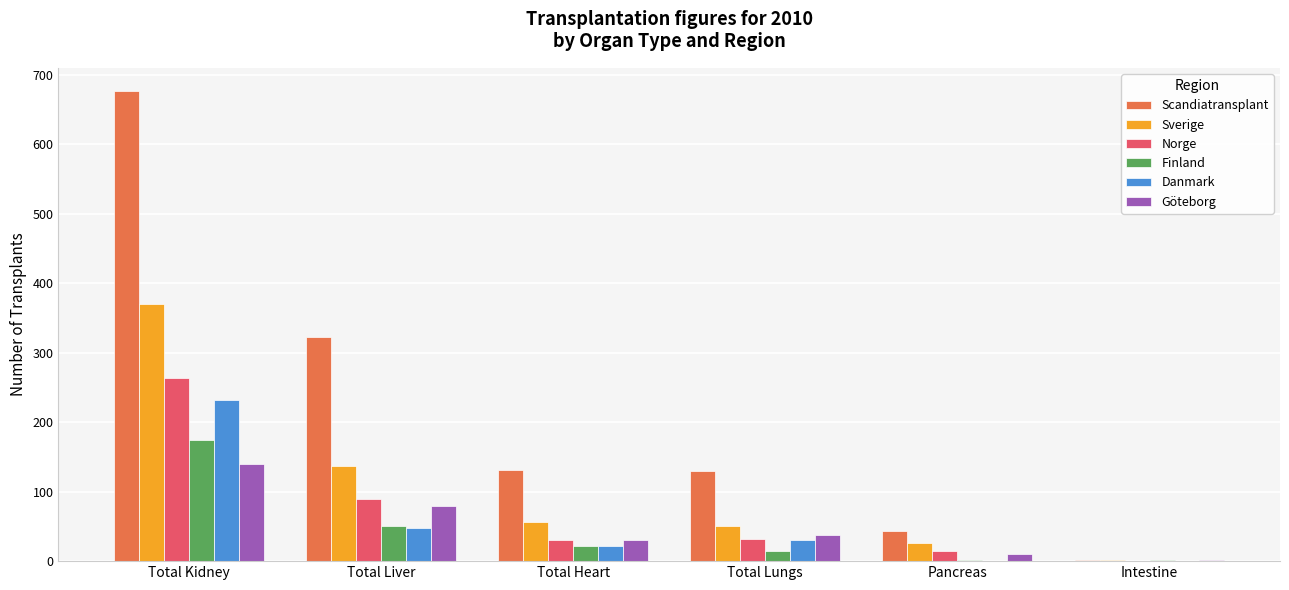

Which series changed the most between Total Kidney and Total Liver?

Scandiatransplant